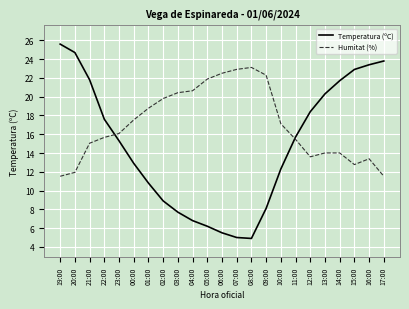

Which series has the largest total across all categories?

Humitat (%)